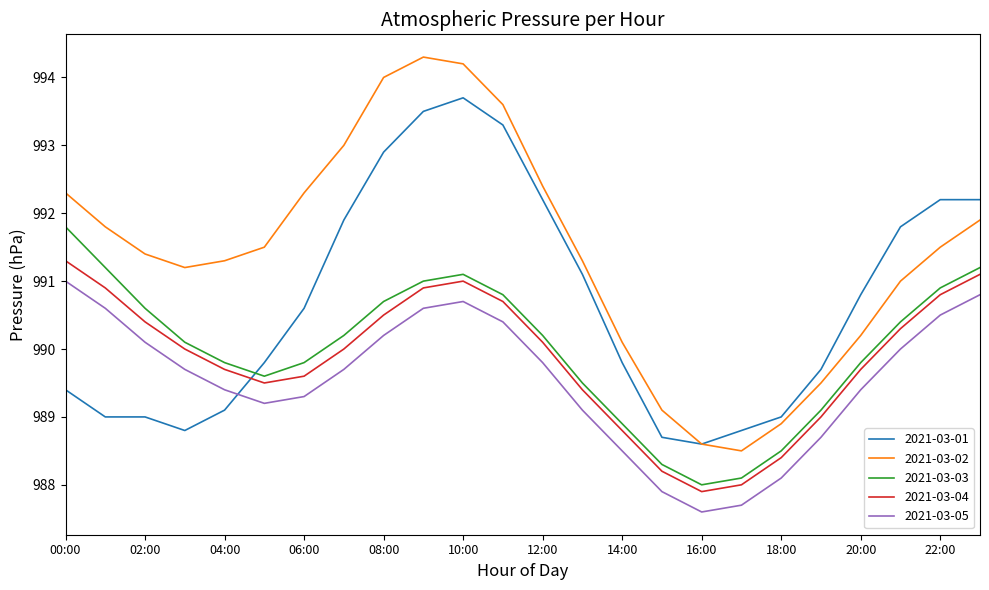

Rank the series by their maximum value, from lowest to highest.

2021-03-05, 2021-03-04, 2021-03-03, 2021-03-01, 2021-03-02